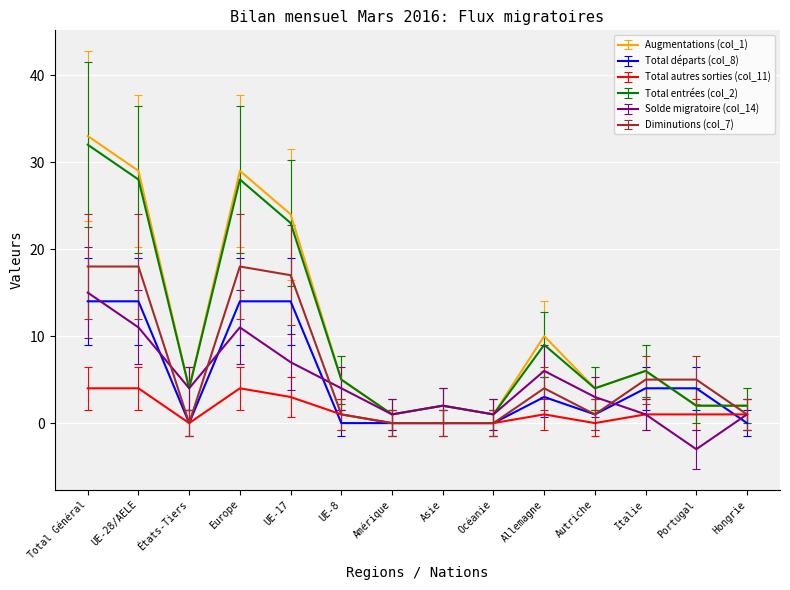

True or false: Augmentations (col_1) has more than 2 interior local peaks.

True